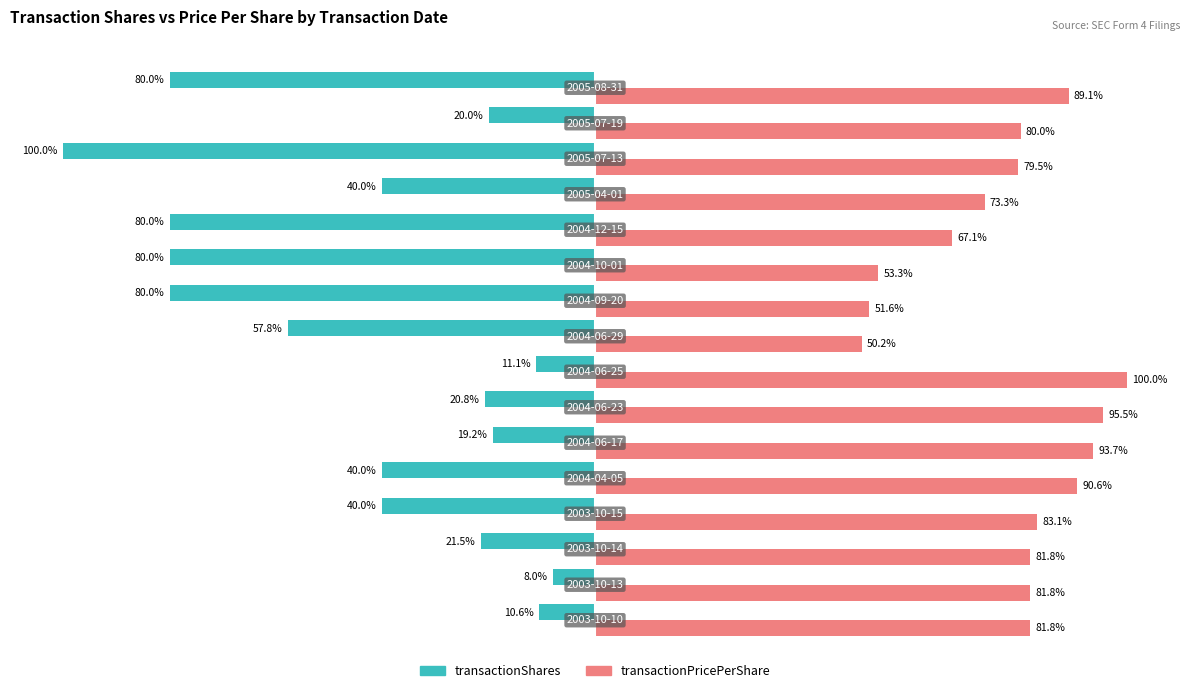

List the series in order of their overall mean, lowest first.

transactionShares, transactionPricePerShare